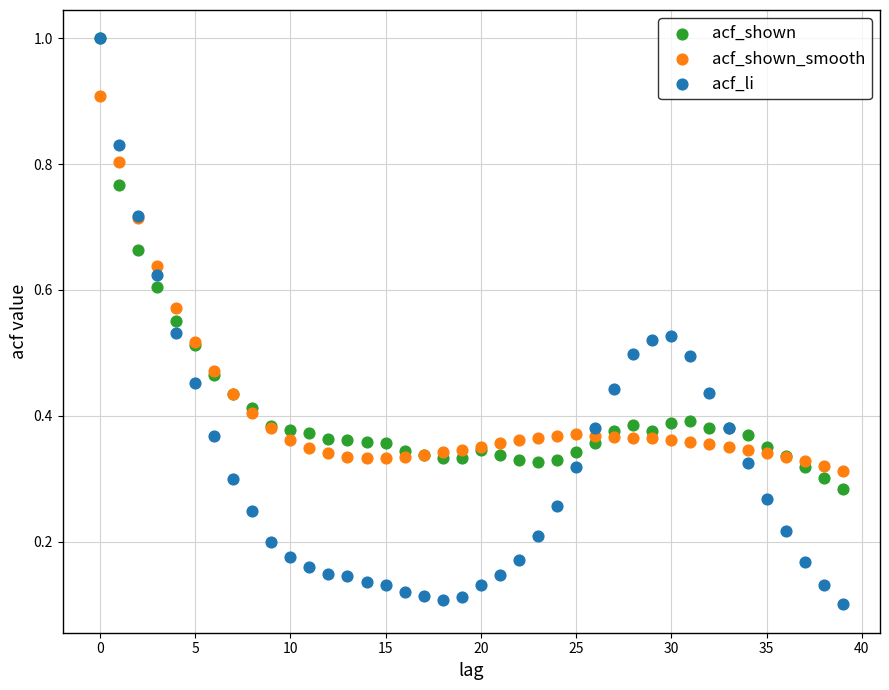

Which series has the largest Y range (max minus min)?

acf_li